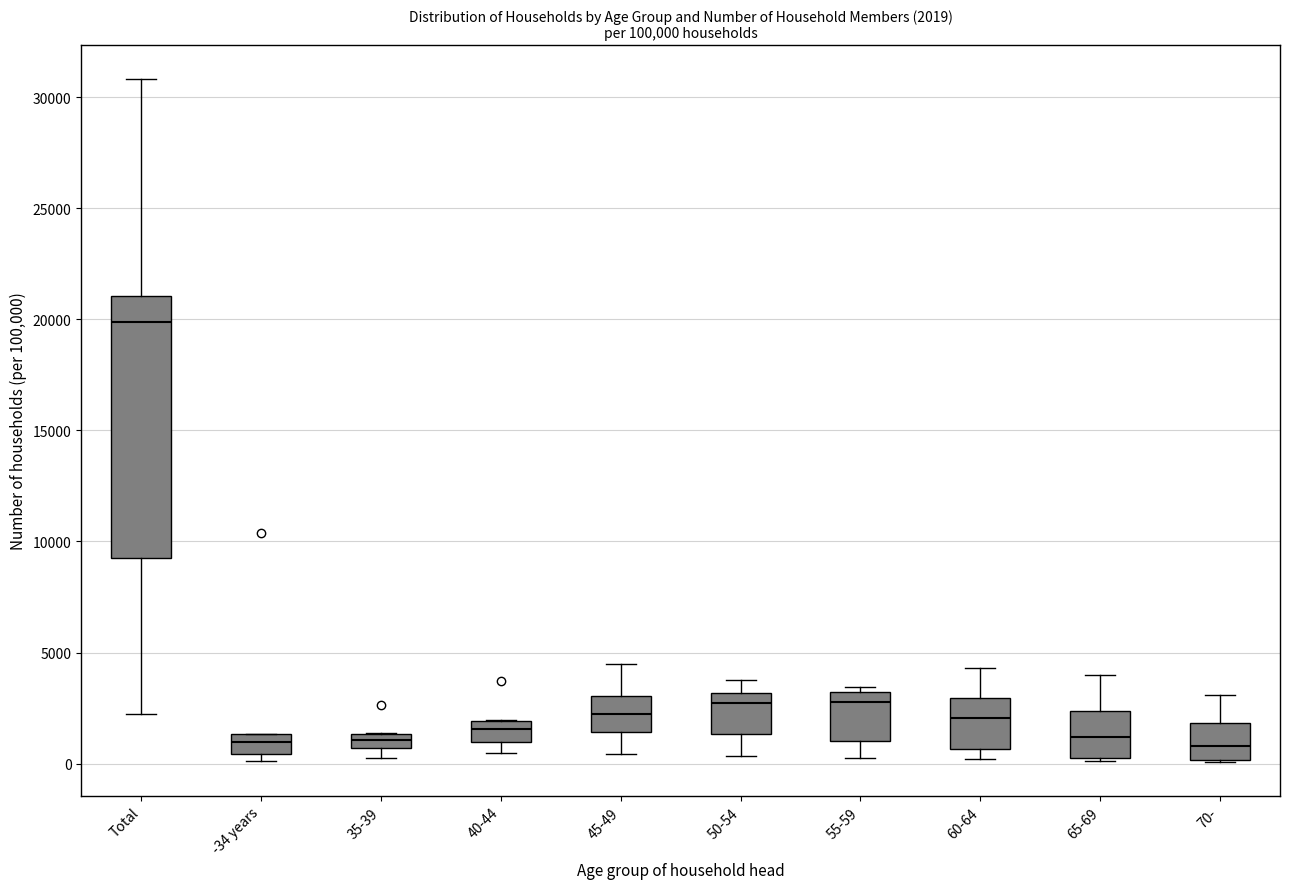

Which box's median line is the highest?

Total